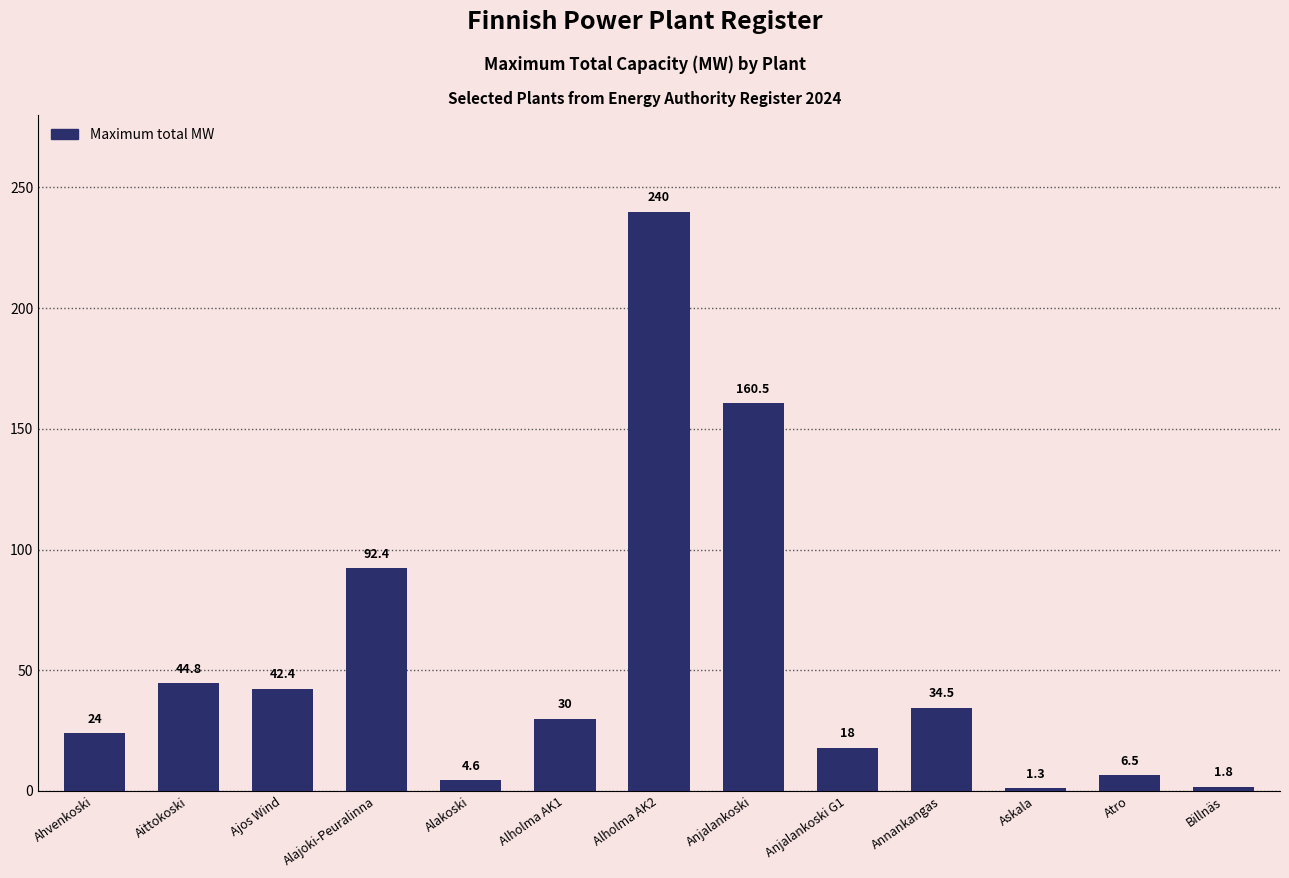

What is the label of the 1st bar from the left?

Ahvenkoski